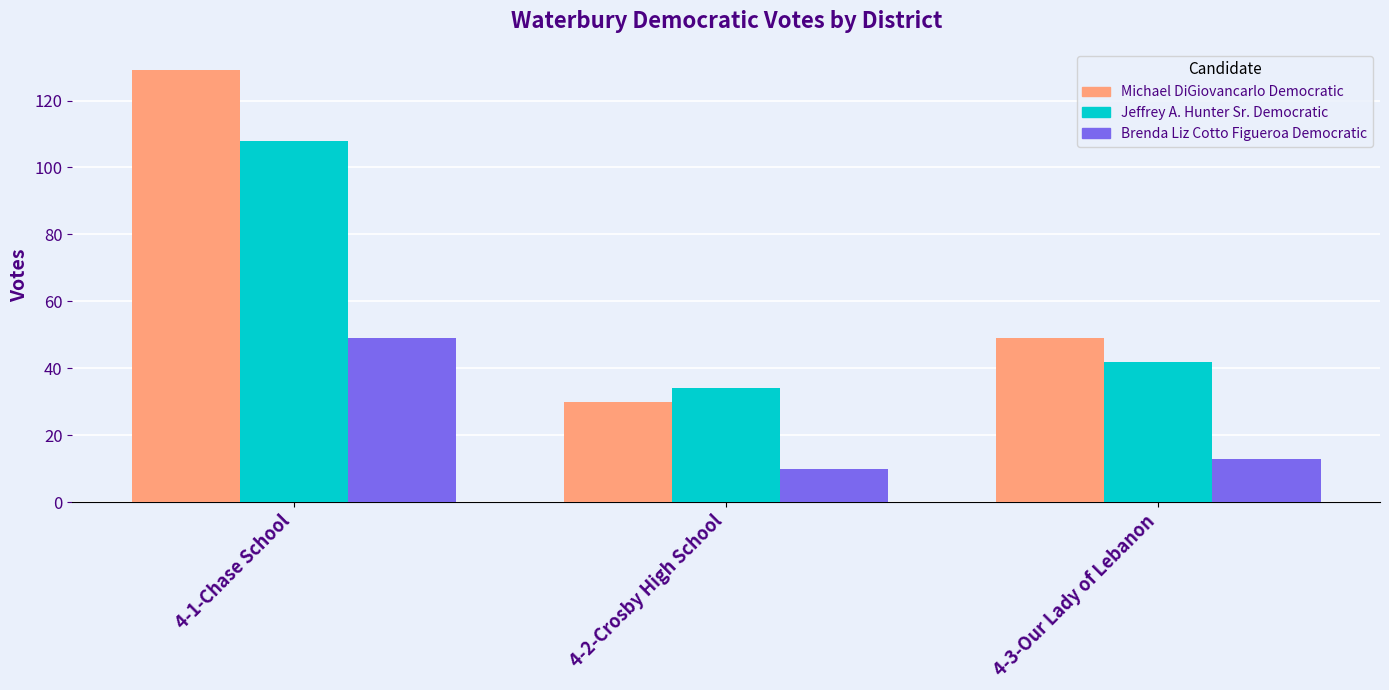

Count the number of categories in the chart.

3